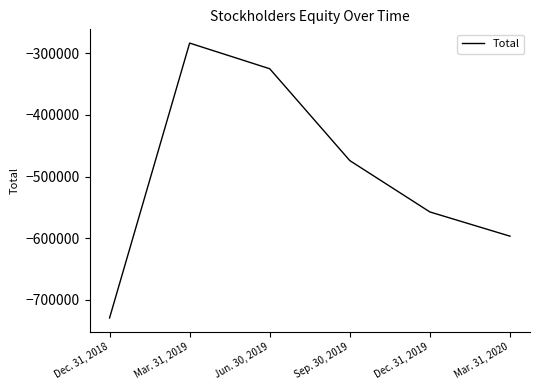

How many distinct data groups are displayed?

1